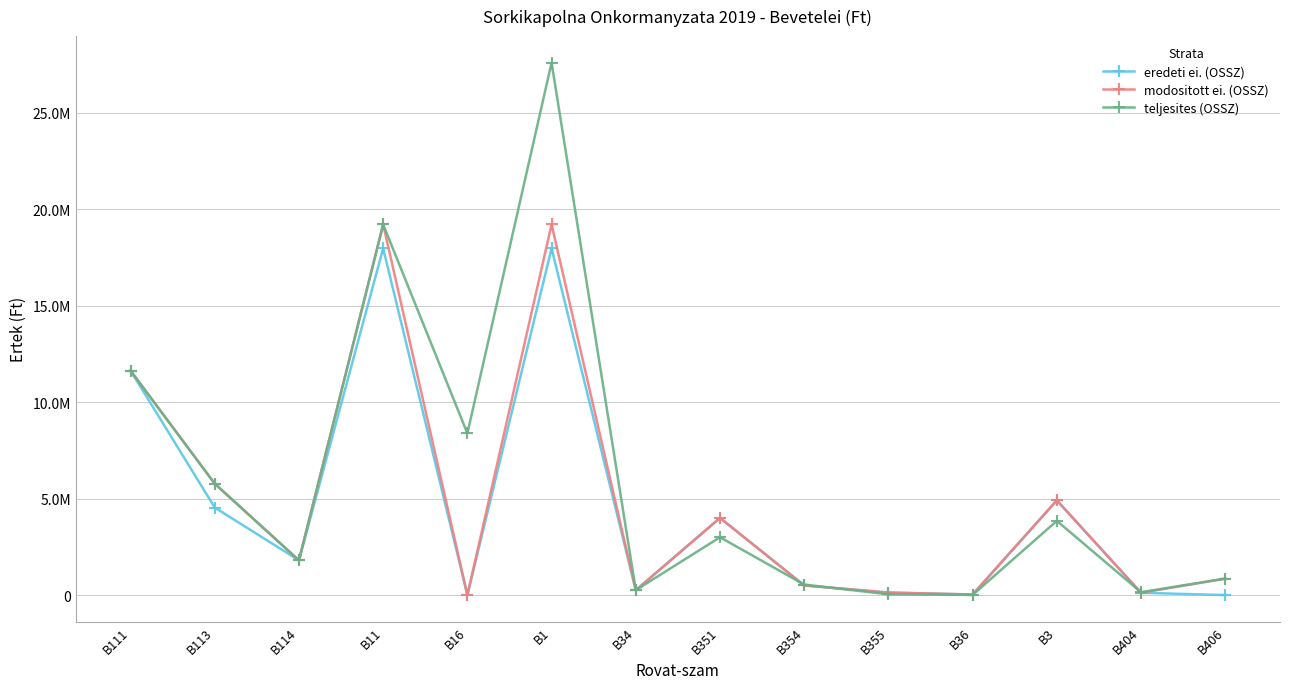

Is this an area chart (filled region under the line)?

No